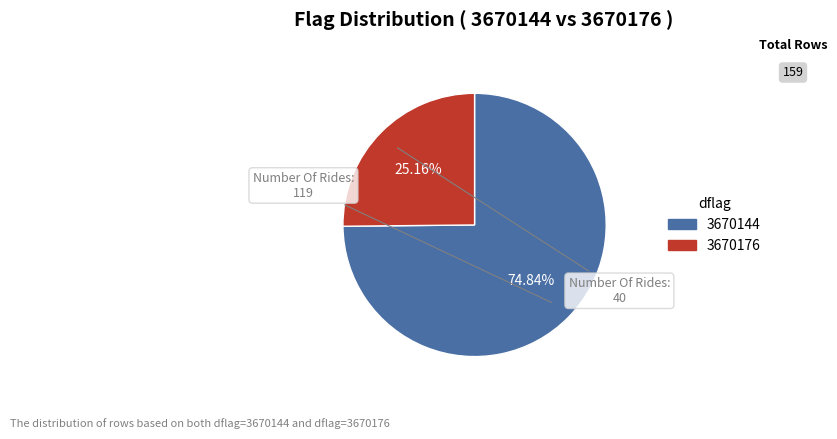

What percentage is the 3670144 slice, to the nearest percent?

75%